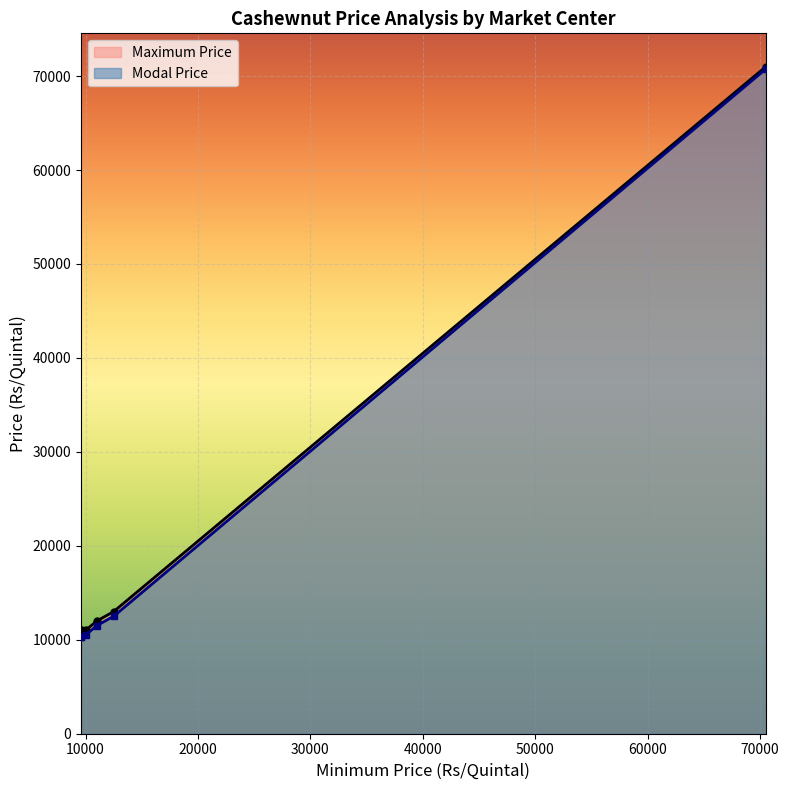

What is the sum of the Maximum Price values at 11000 and 70500?

83250